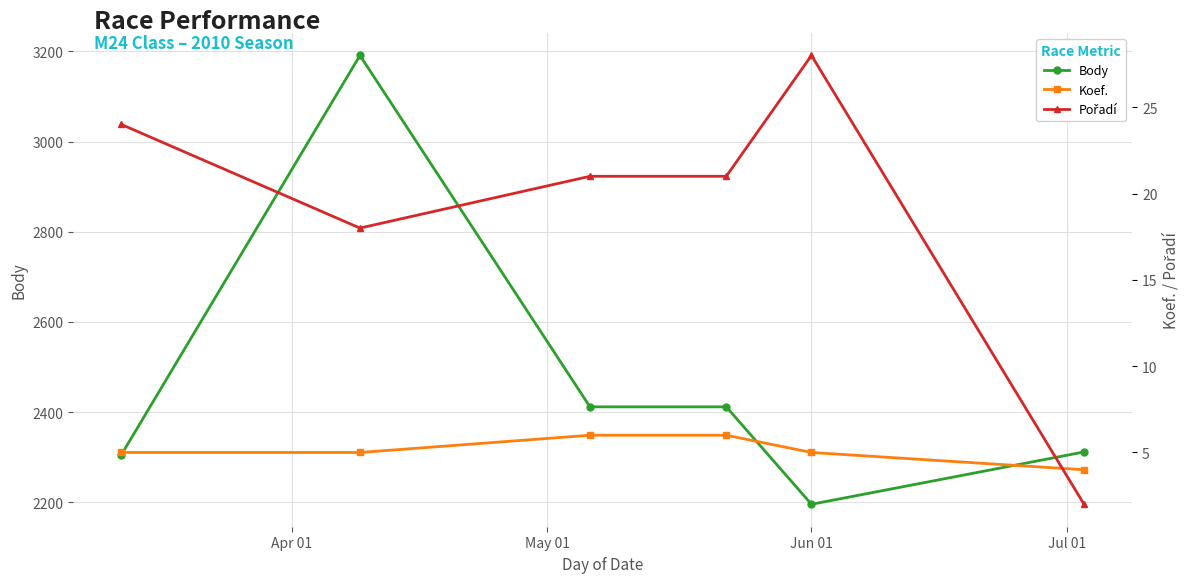

What is the total value across all series at May 01?

3214